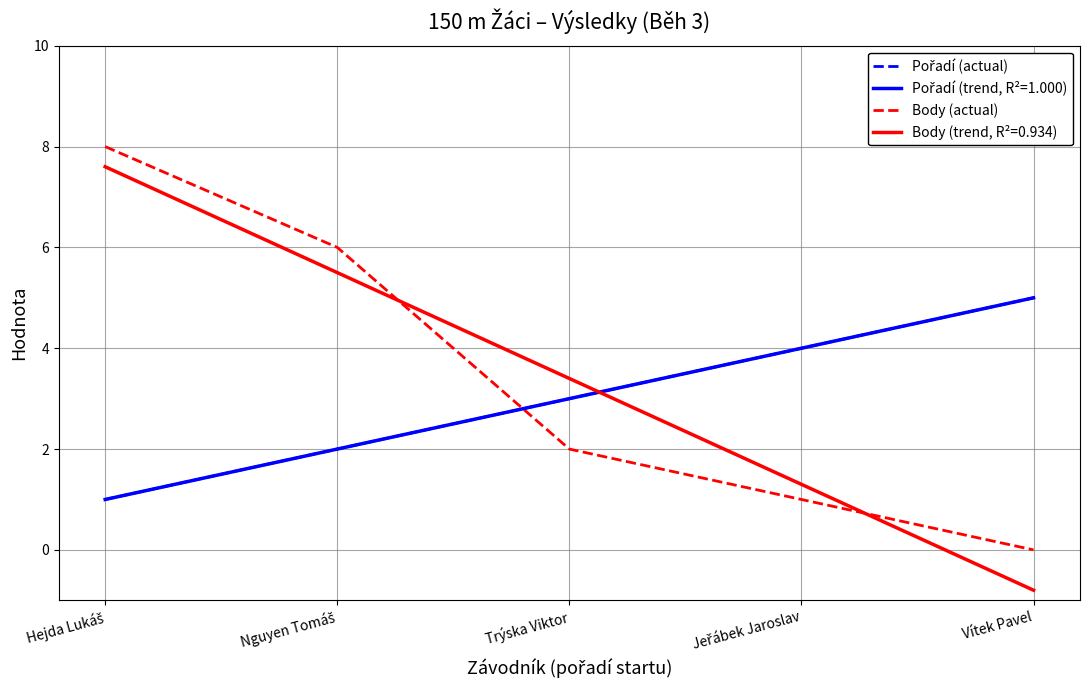

Does the chart have visible grid lines?

Yes